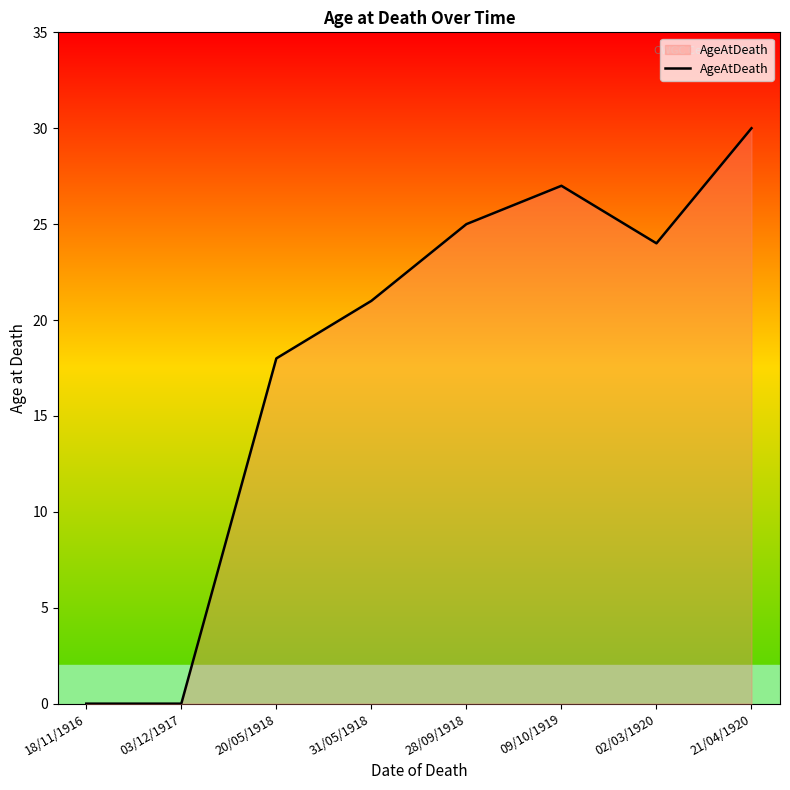

Count the number of data series in this chart.

1